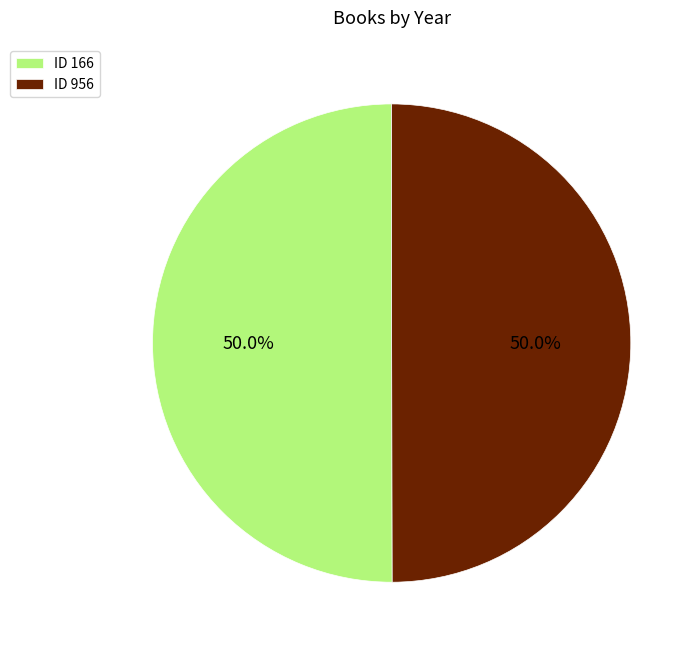

What is the ratio of the value at ID 166 to the value at ID 956?

1.0